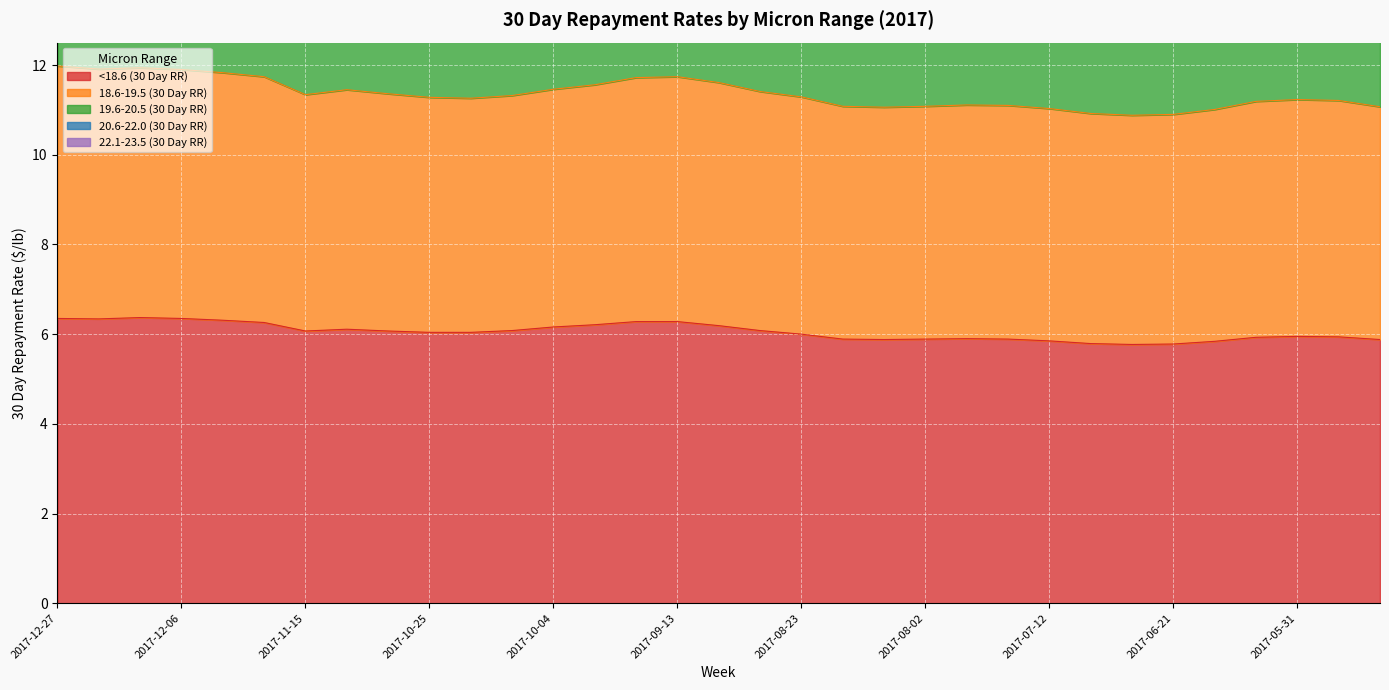

The 19.6-20.5 (30 Day RR) series shows 24.6 at 2017-11-01. True or false?

True